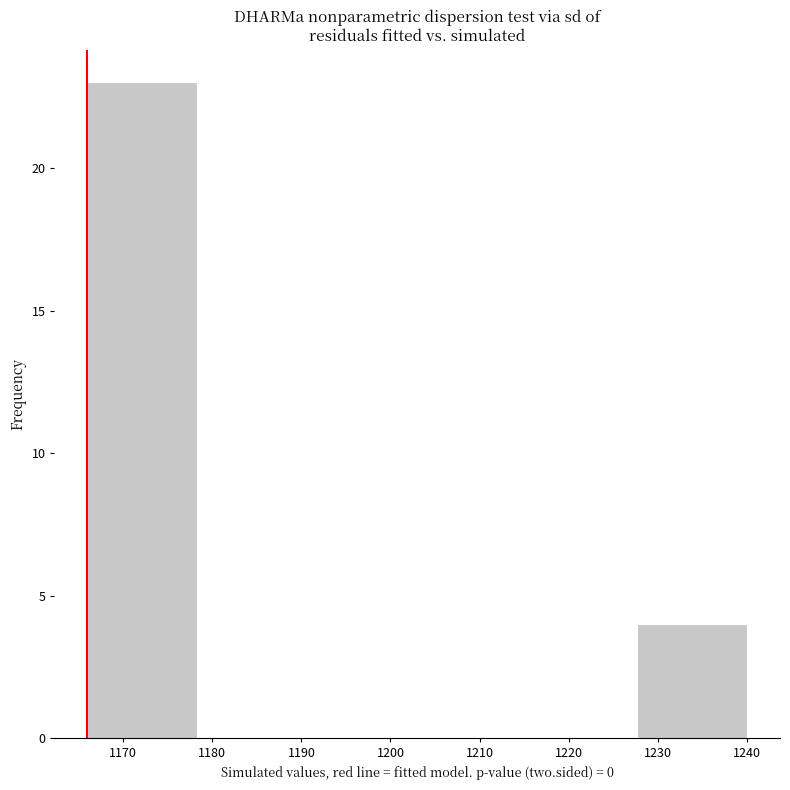

Which range on the x-axis has the tallest bar?

1166 to 1178